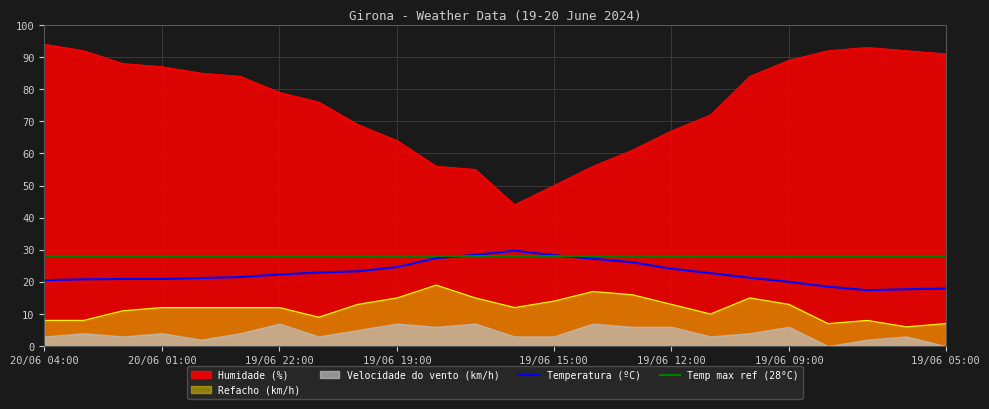

The value of Refacho (km/h) at 19/06 09:00 is 13.0. True or false?

True